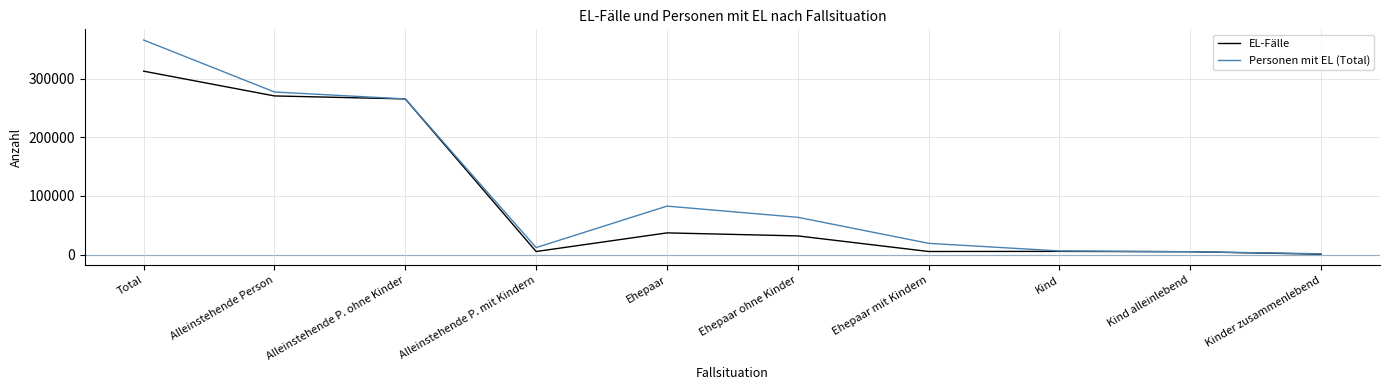

What is the difference between the Personen mit EL (Total) values at Total and Ehepaar?

283268